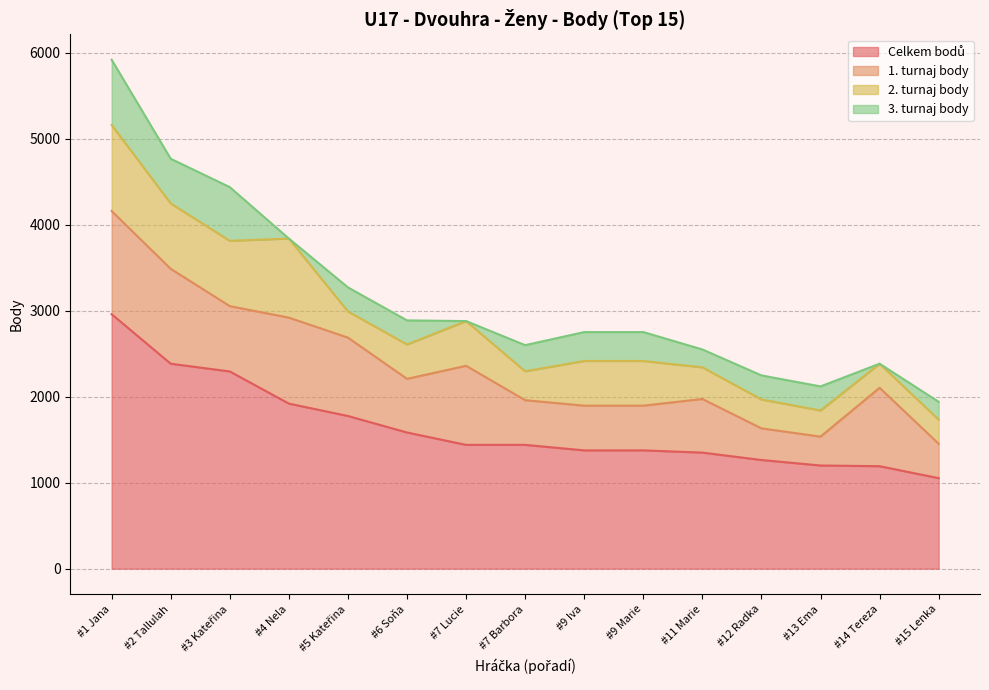

Does the chart have visible grid lines?

Yes